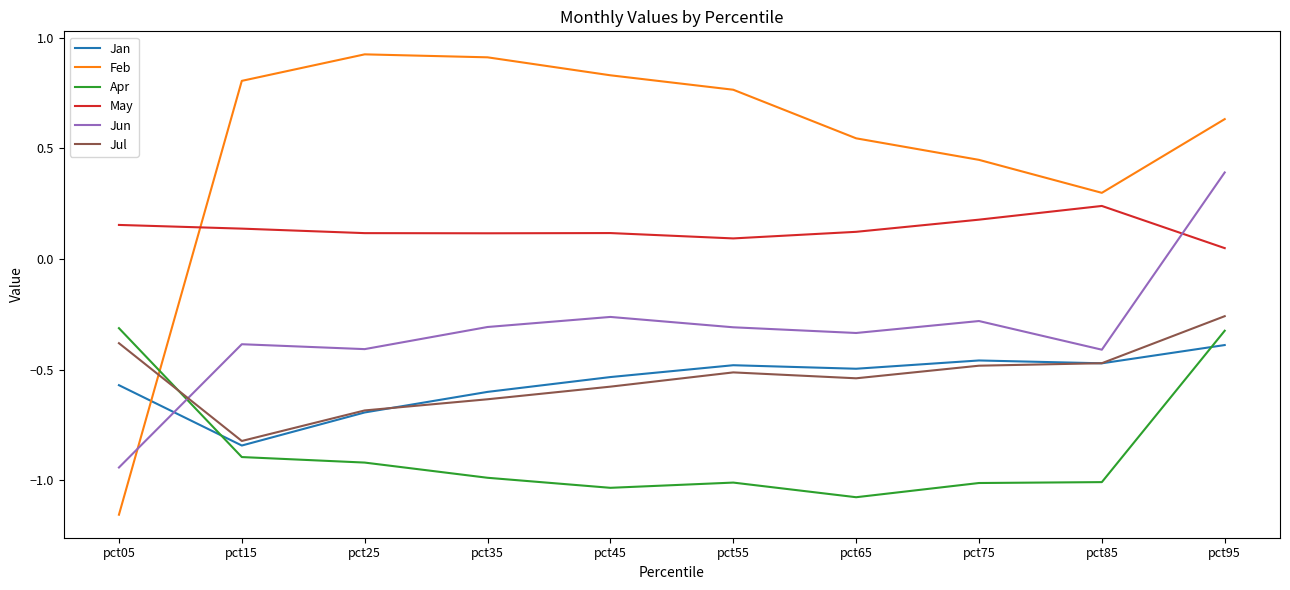

The value of Jul at pct55 is -0.5. True or false?

True